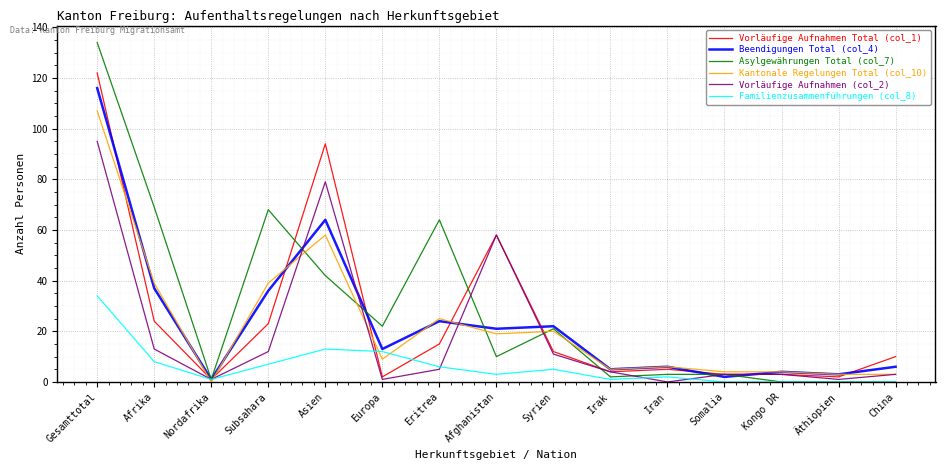

What position from the left is Subsahara?

4